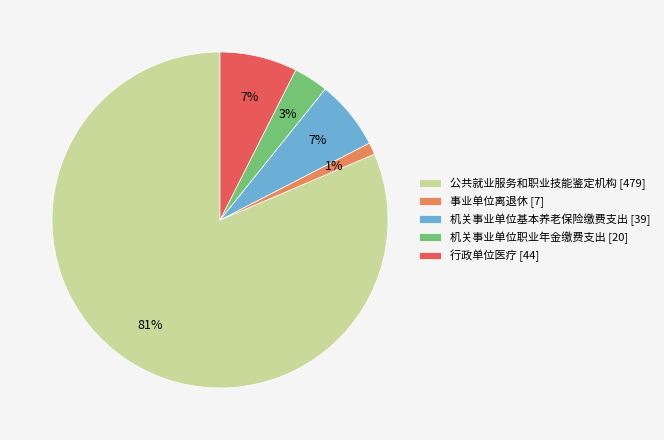

To the nearest percent, what percentage of the pie is 事业单位离退休?

1%